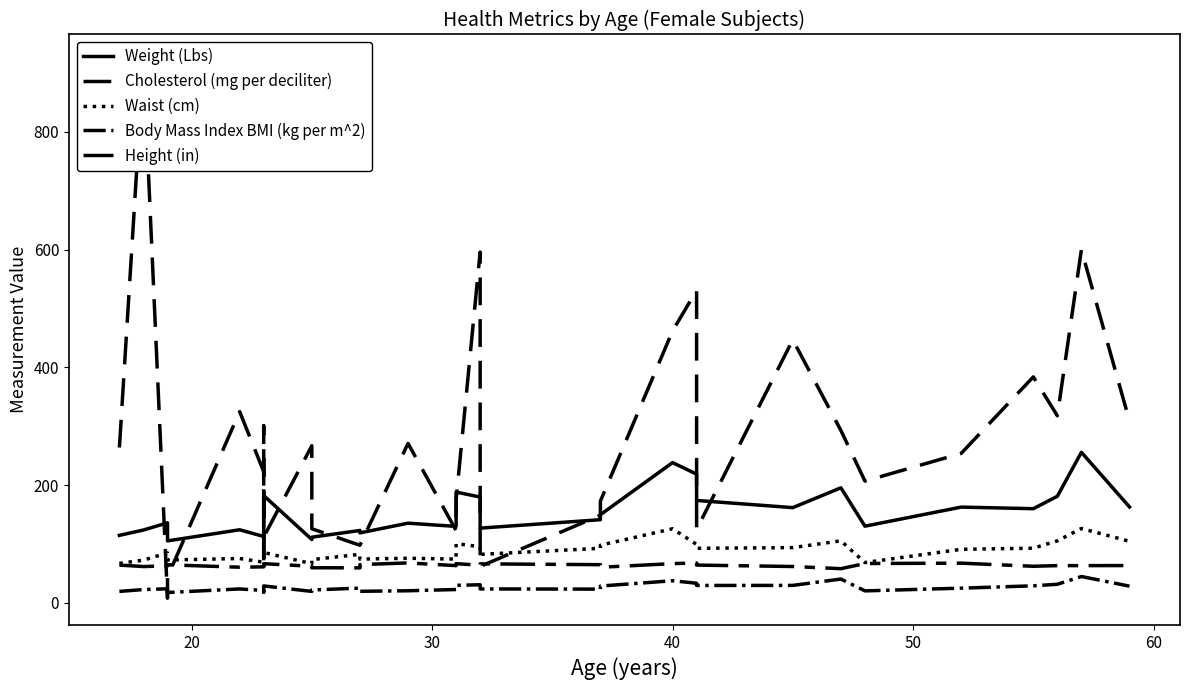

What are all the series names shown in the legend?

Weight (Lbs), Cholesterol (mg per deciliter), Waist (cm), Body Mass Index BMI (kg per m^2), Height (in)